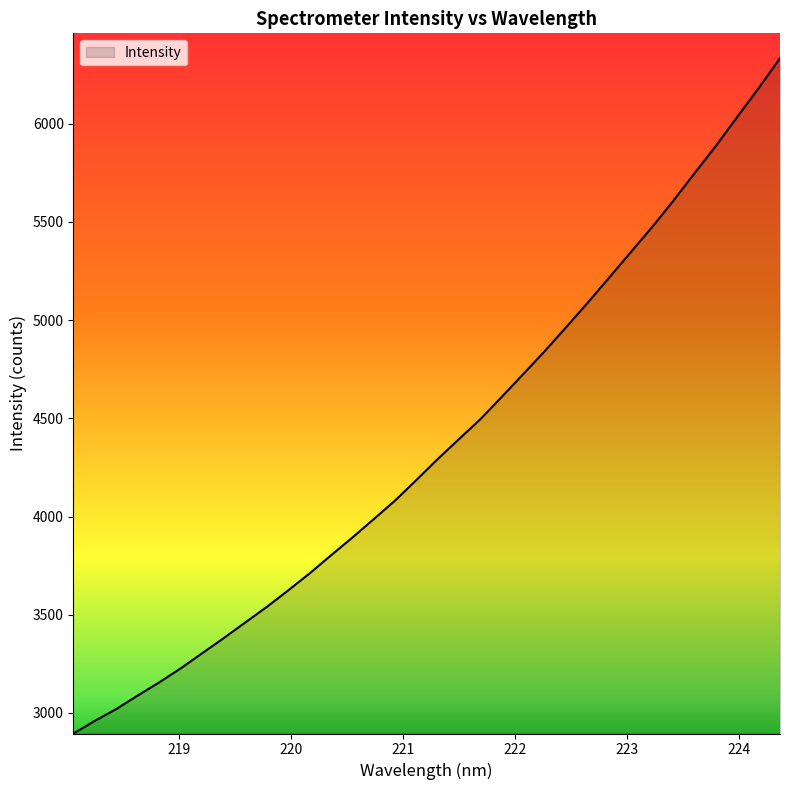

What is the difference between the maximum and second lowest values?

3372.9